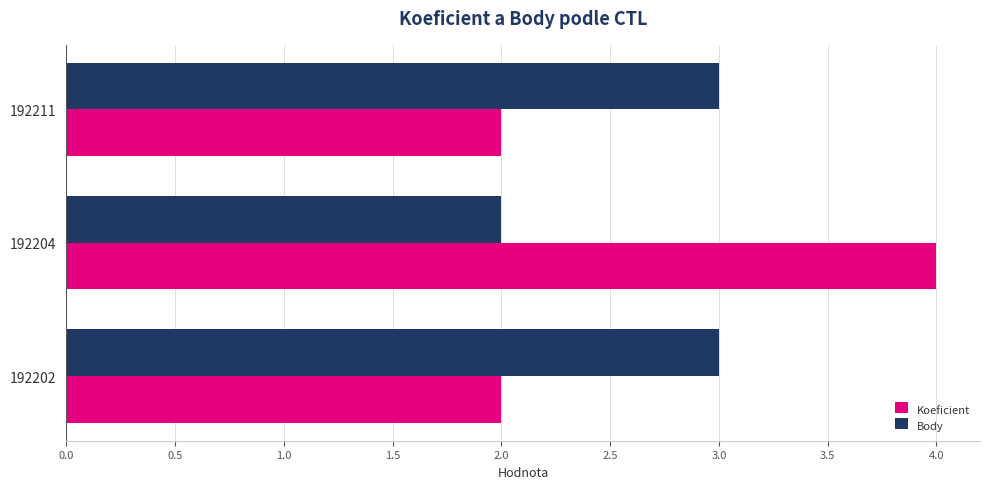

How many values in the Body series are below 3?

1